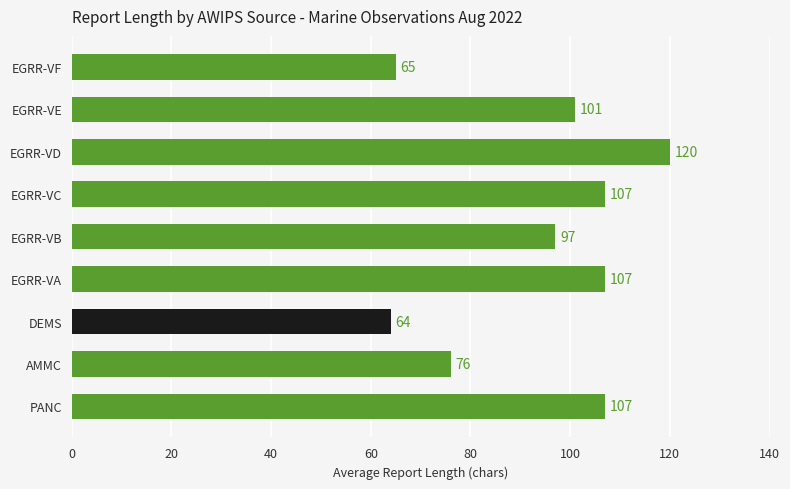

What is the average value?

94